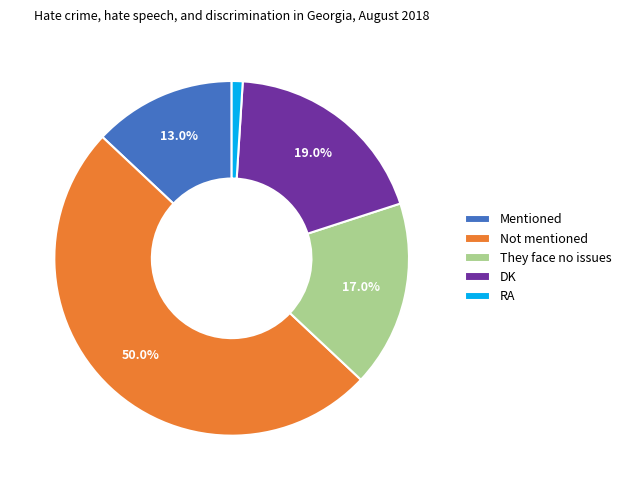

The They face no issues slice represents 23% of the pie. True or false?

False